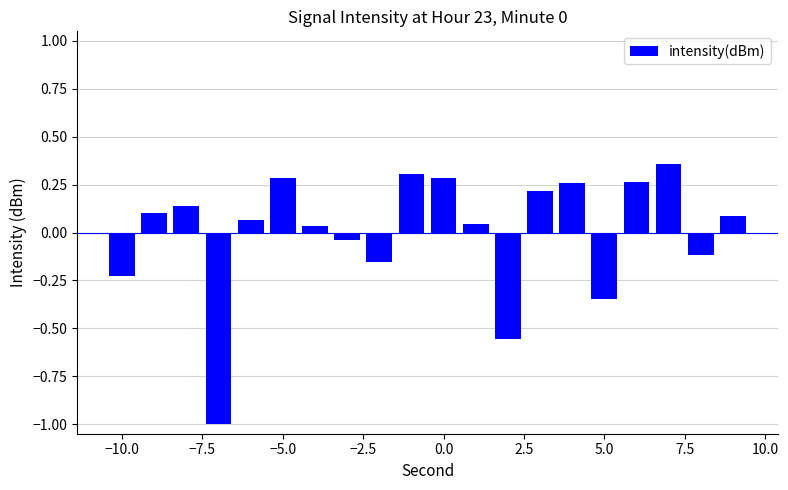

What is the difference between the maximum and second lowest values?

0.9